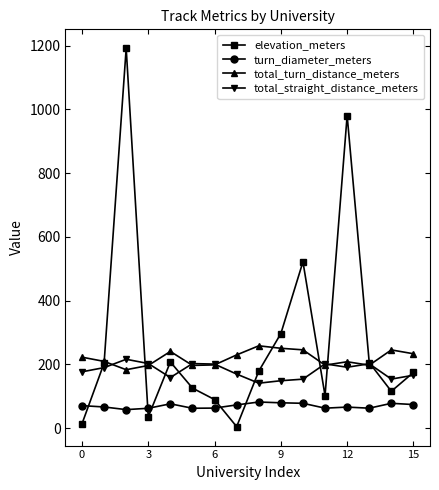

What is the value of the total_turn_distance_meters point at the 6th from the left?

197.1